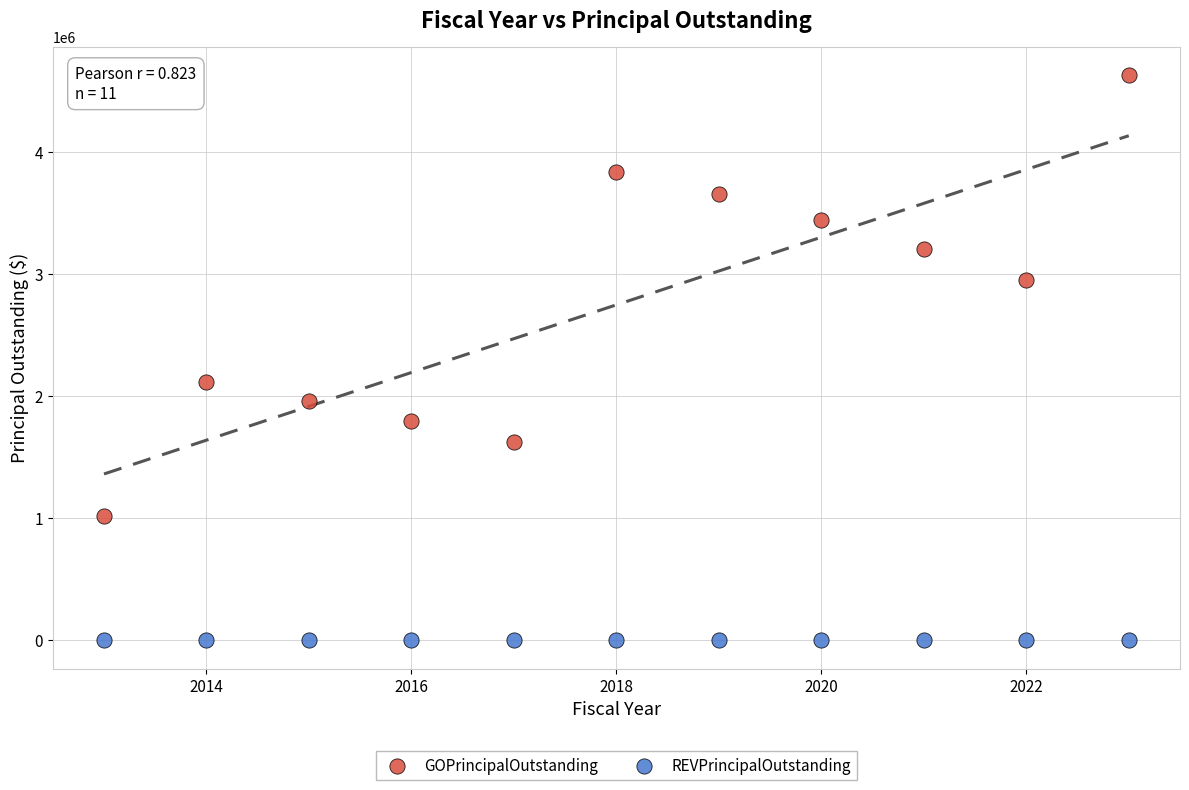

Which series reaches the minimum Y coordinate?

REVPrincipalOutstanding